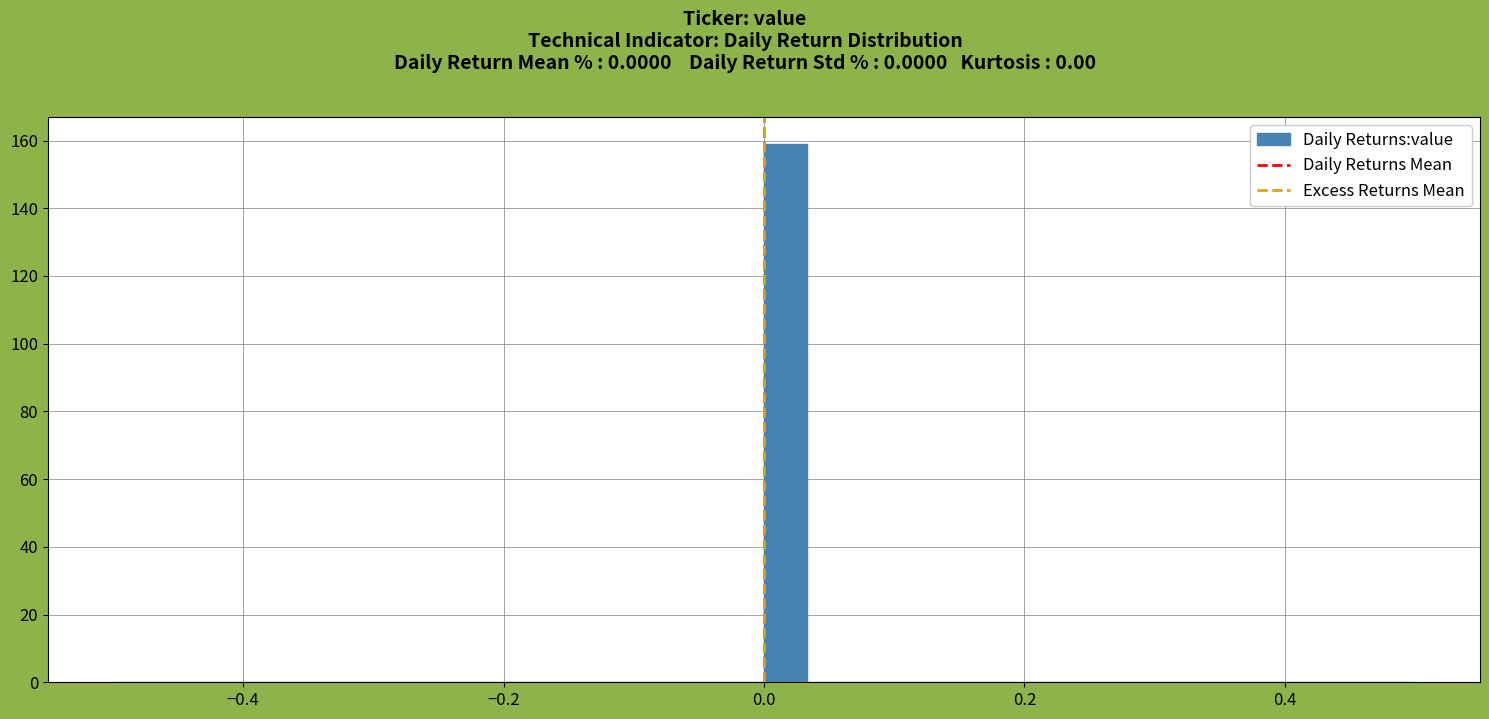

Read against the x-axis, roughly where is the centre of the tallest bar?

0.02